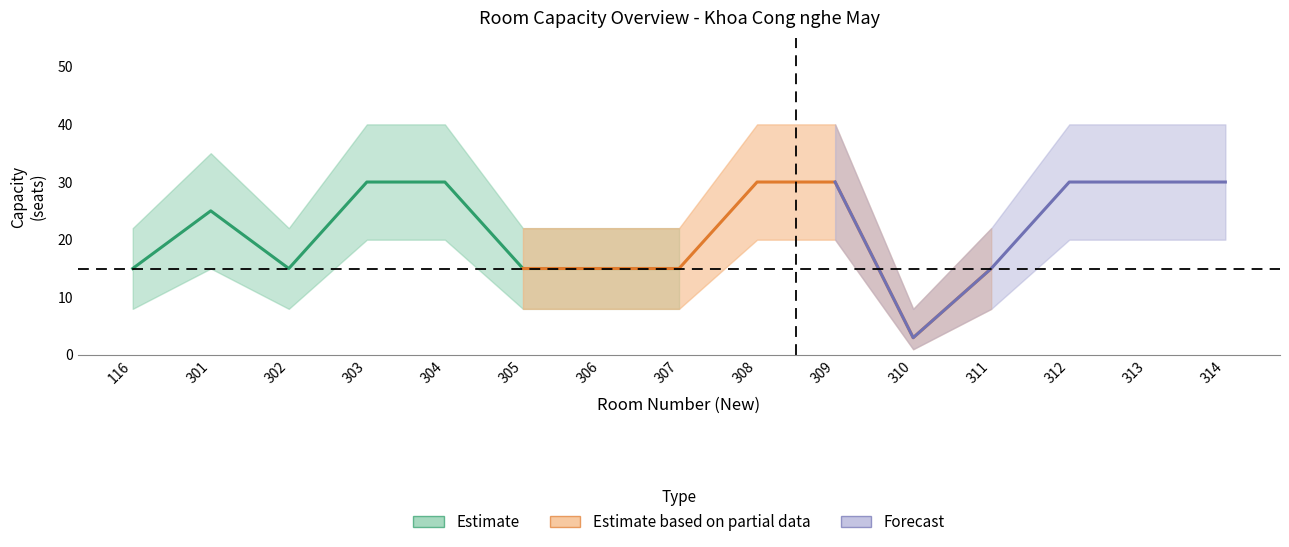

In Suc chua lower, how many points are lower than both neighbors (excluding endpoints)?

2